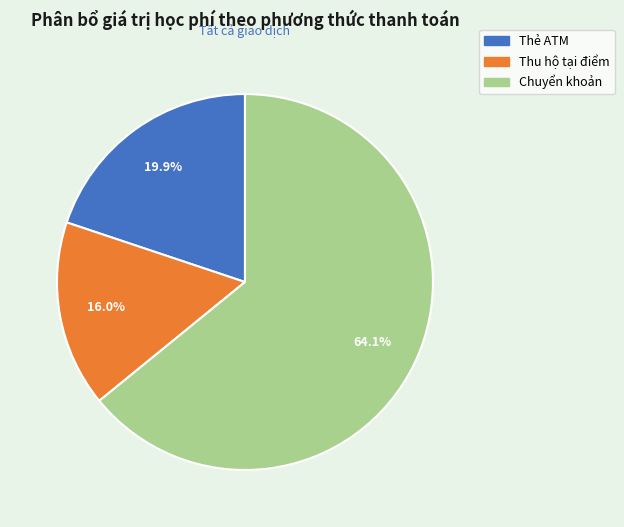

To the nearest percent, what is the average slice percentage?

33%